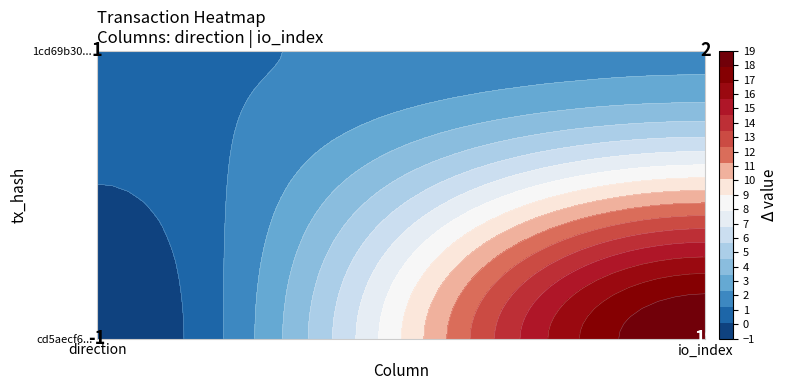

True or false: cd5aecf605643ae6700ee543ddb6b76276118c8 has a value of -1 at 0.

False